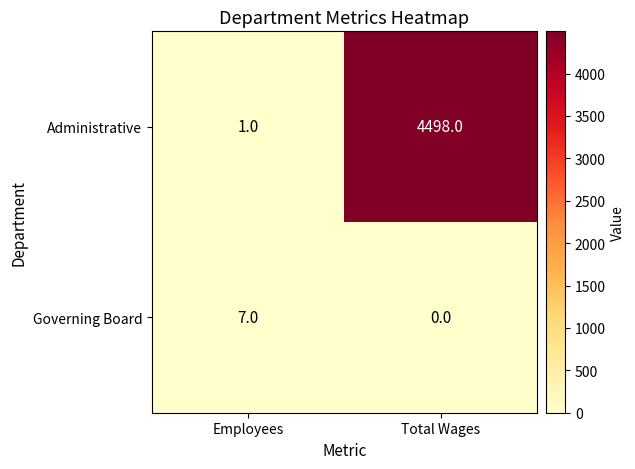

Reading left to right, what are all the values shown in this chart?

Administrative: Employees=1	Total Wages=4498
Governing Board: Employees=7	Total Wages=0